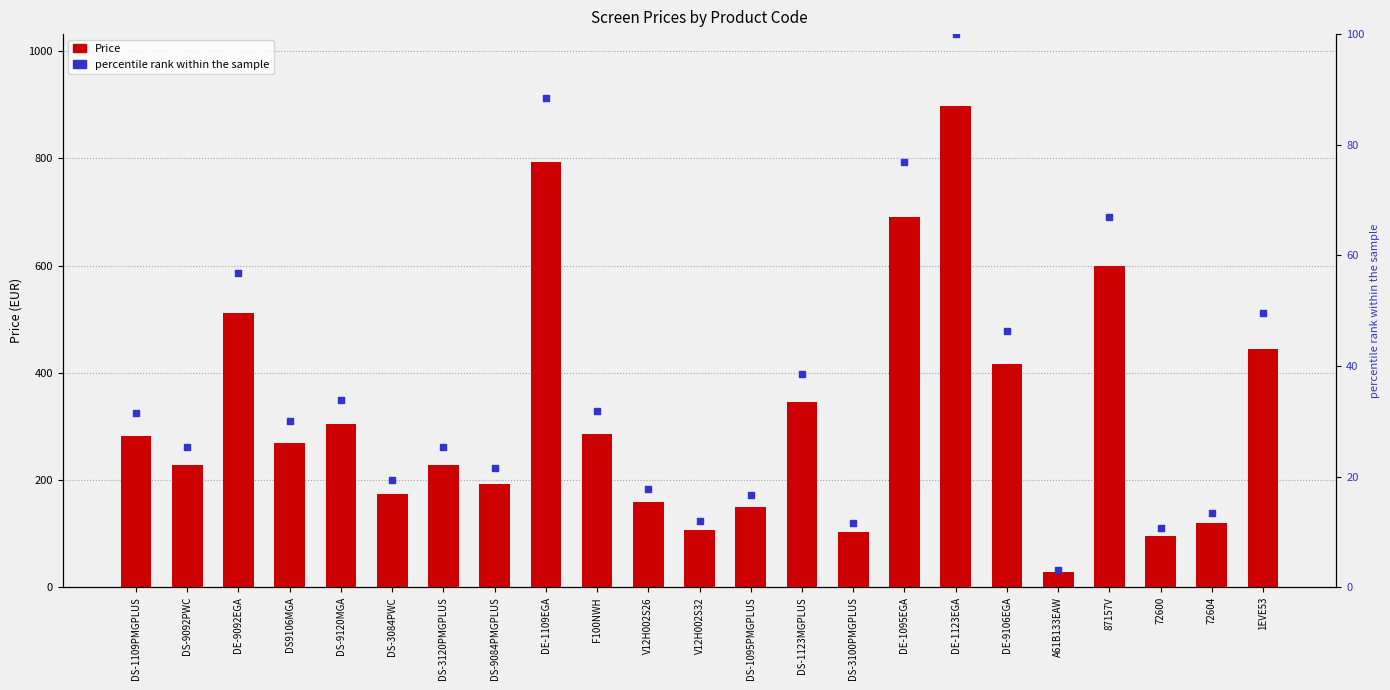

Which series has the largest Y range (max minus min)?

Price